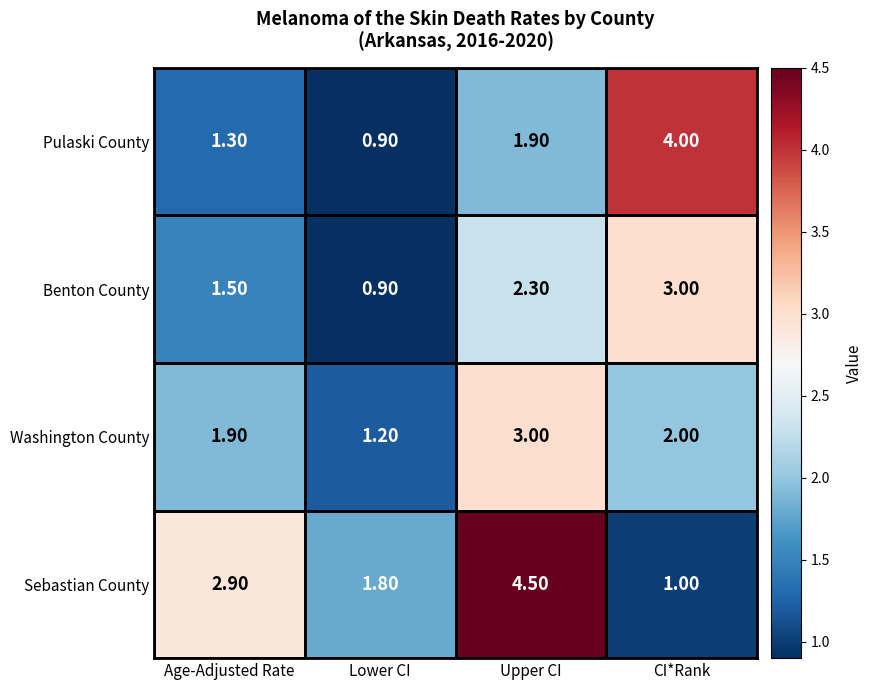

Where does the Benton County series first go above 2?

Upper CI